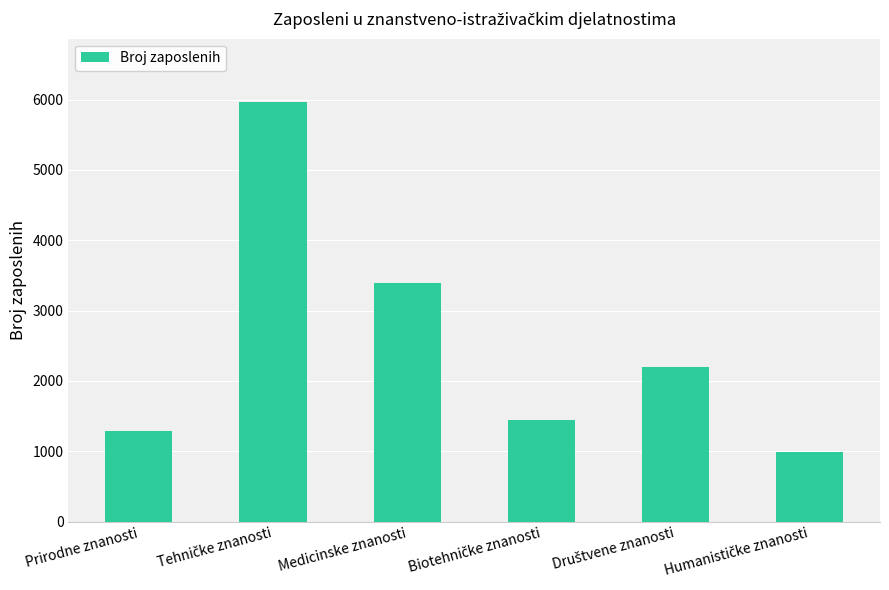

How many data points are less than 2199?

3